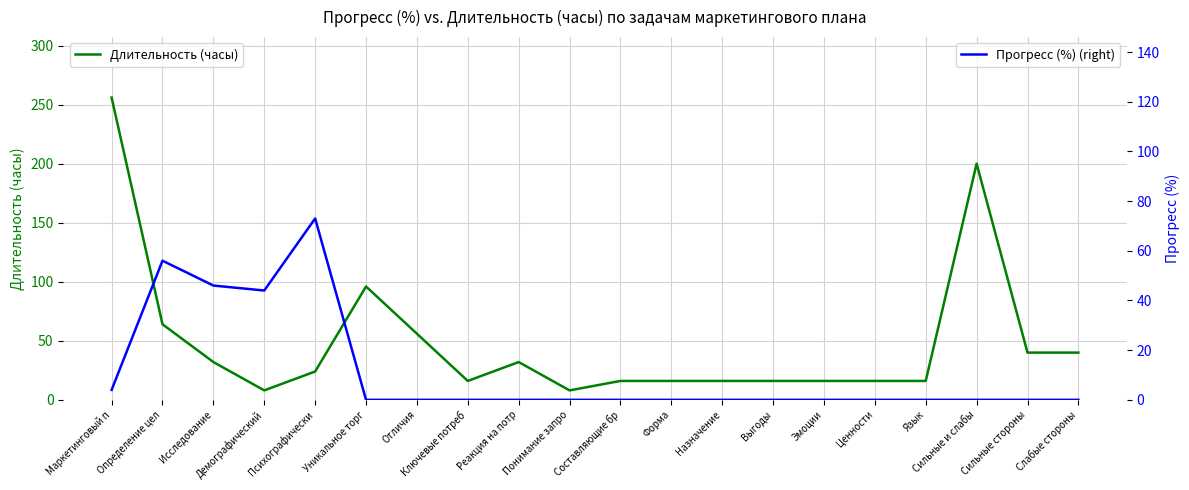

How many interior local peaks does the Прогресс (%) (right) series have?

2